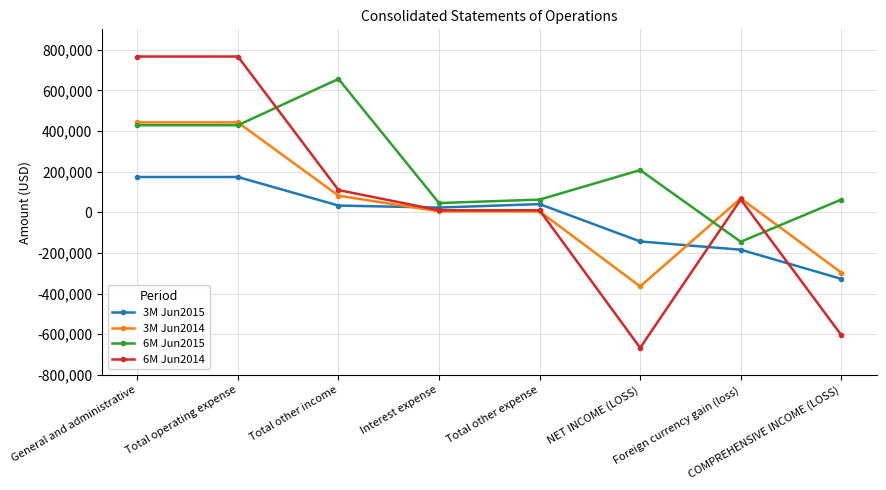

What is the sum of the 3M Jun2015 values at Total other expense and Total operating expense?

213575